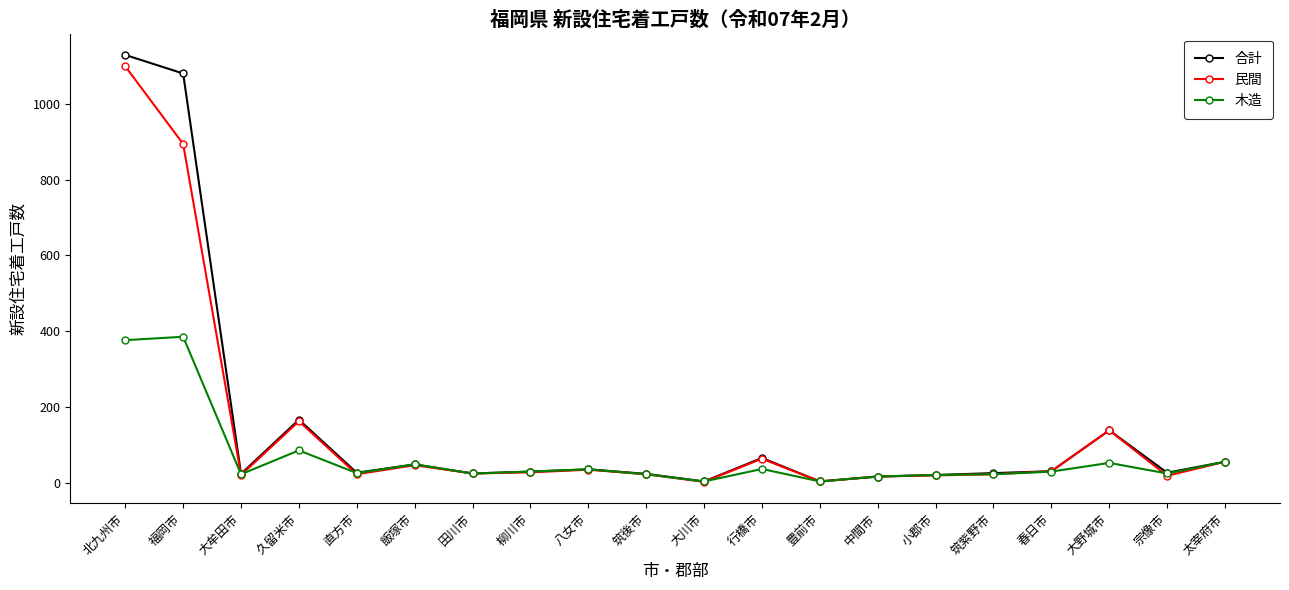

Where is the first local maximum for 民間?

久留米市